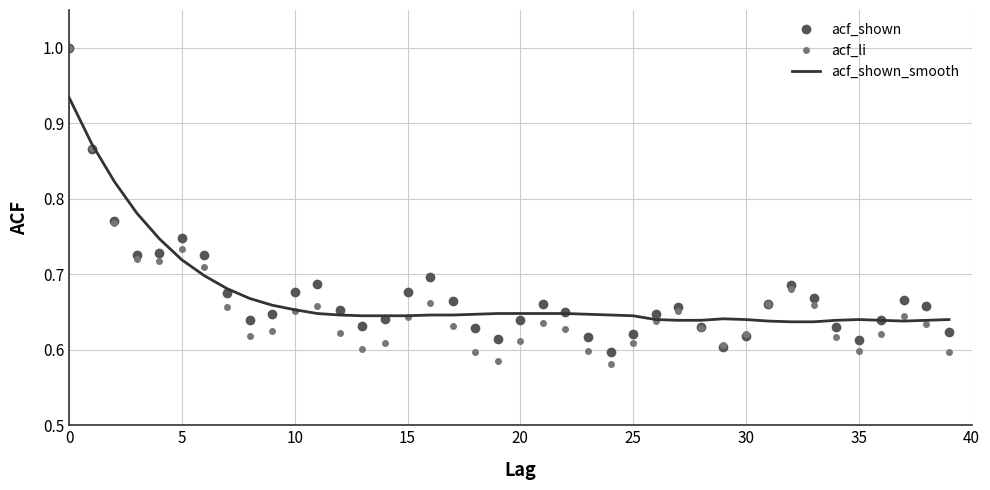

Which series has the widest spread of values?

acf_li